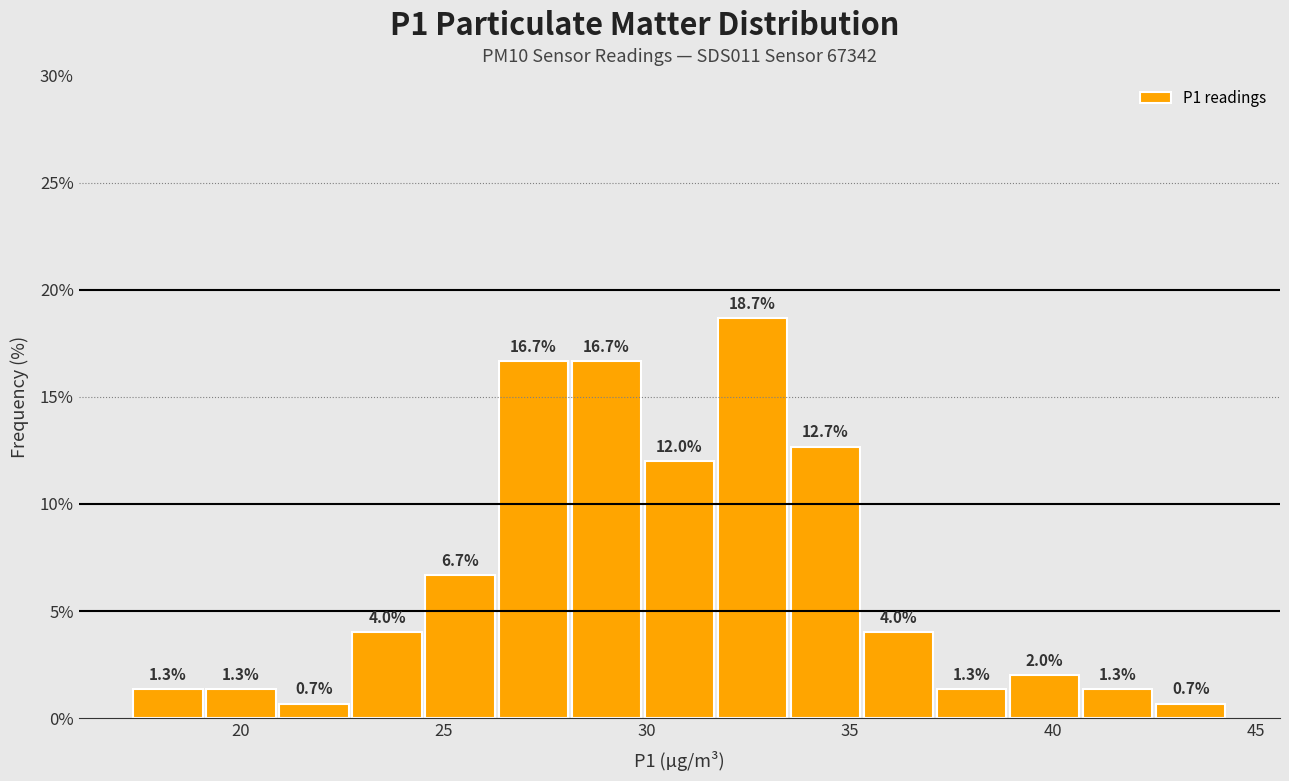

Read against the x-axis, roughly where is the centre of the tallest bar?

32.5